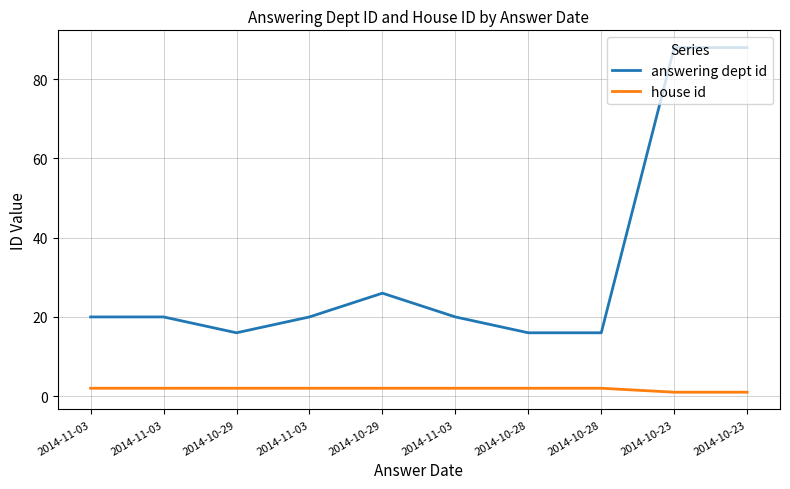

Between 2014-10-28 and 2014-10-23, which is larger?

2014-10-23